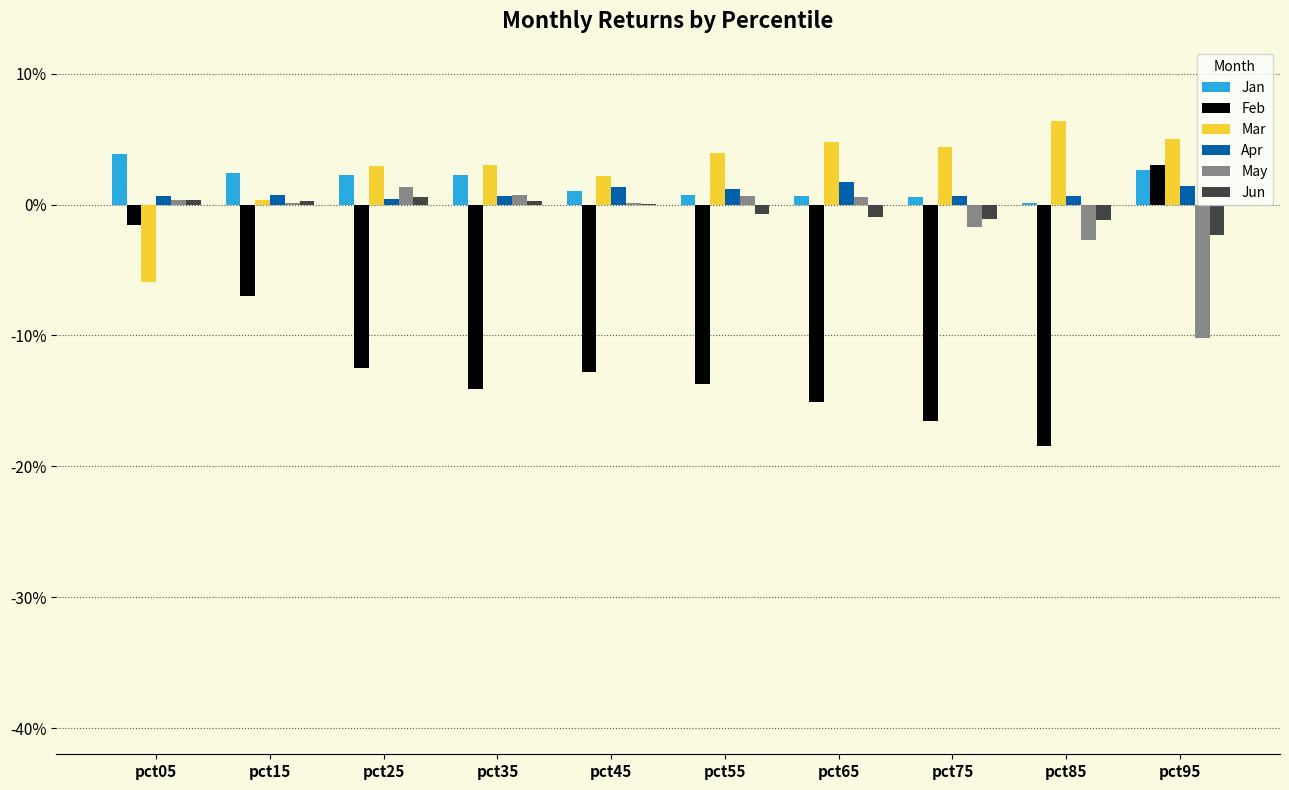

What are all the series names shown in the legend?

Jan, Feb, Mar, Apr, May, Jun